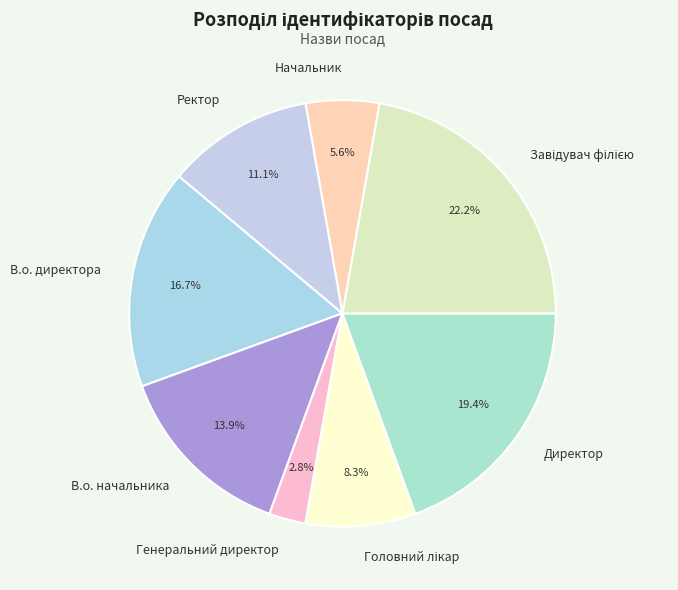

Is it true that В.о. начальника is 14% of the pie?

True